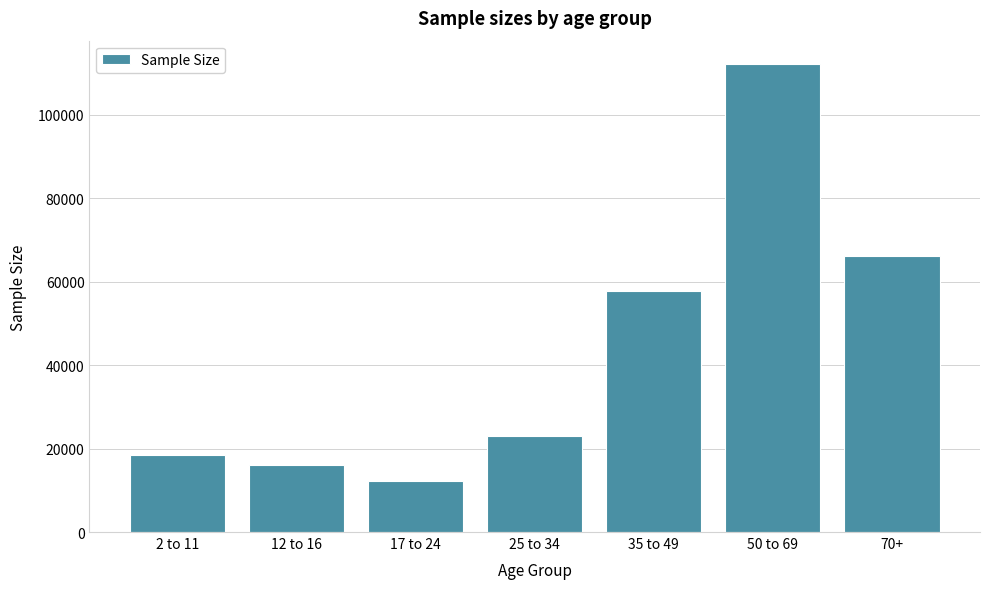

Reading left to right, list all the values displayed in this chart.

2 to 11=18385	12 to 16=16103	17 to 24=12321	25 to 34=22942	35 to 49=57826	50 to 69=112169	70+=66251